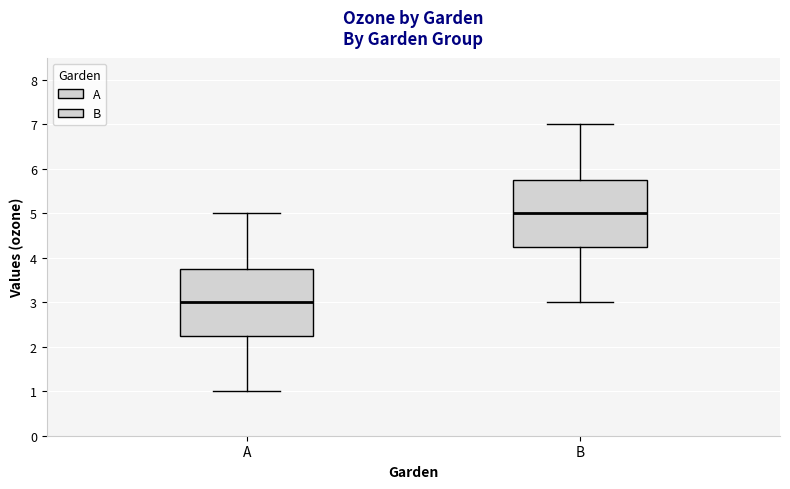

Where is the lower edge of the box for B on the y-axis? The values are not printed on the chart, so give them approximately, as read against the axis.

4.3